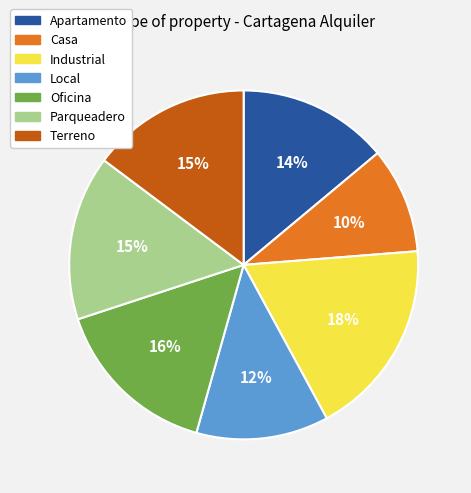

To the nearest percent, what is the average slice percentage?

14%